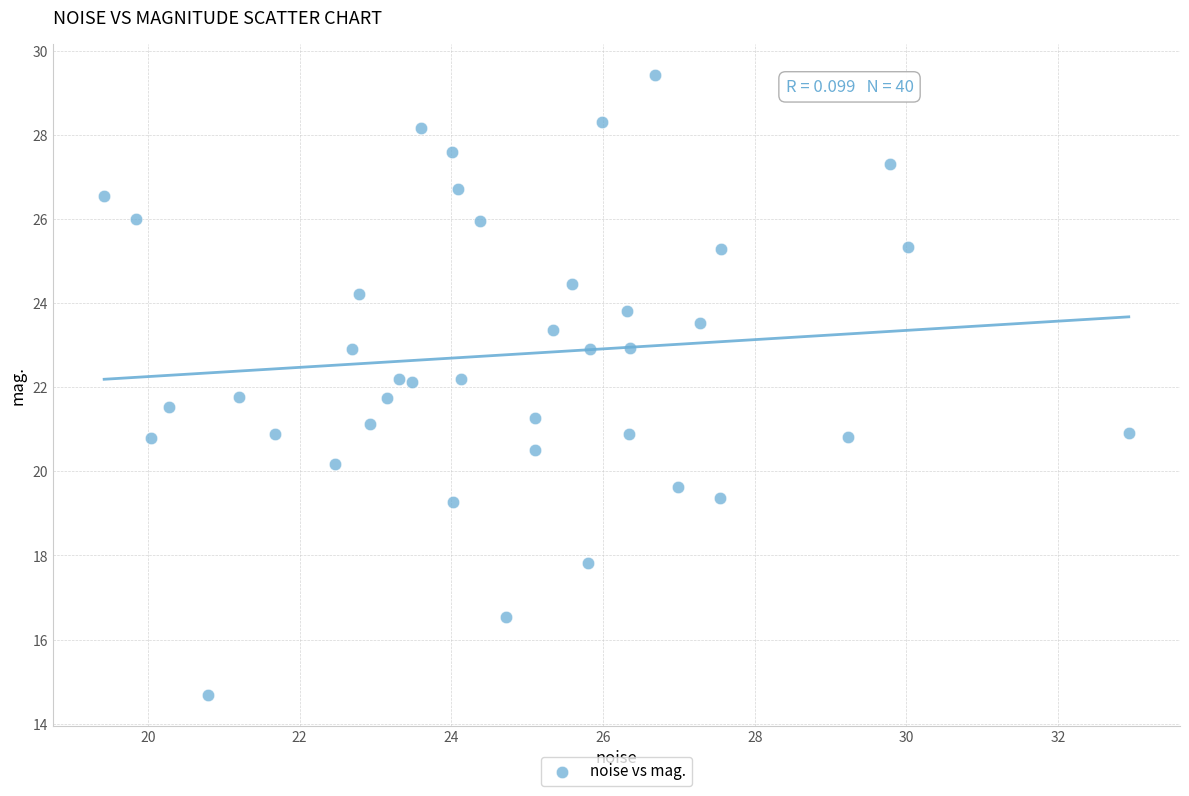

What is the range of X values (max minus min)?

13.5